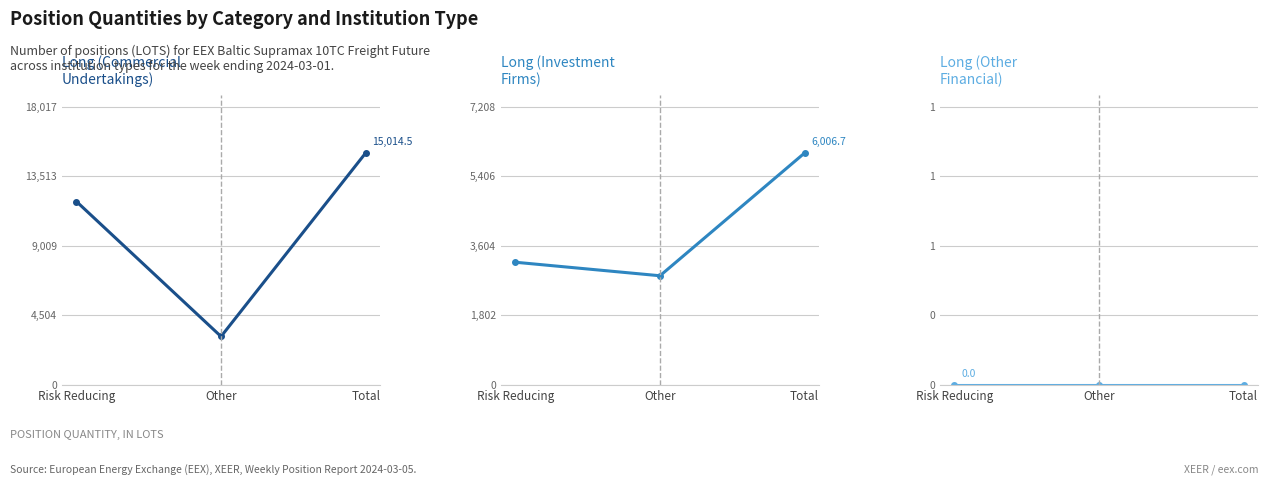

At which label is Long (Other Financial) closest to 0?

Risk Reducing